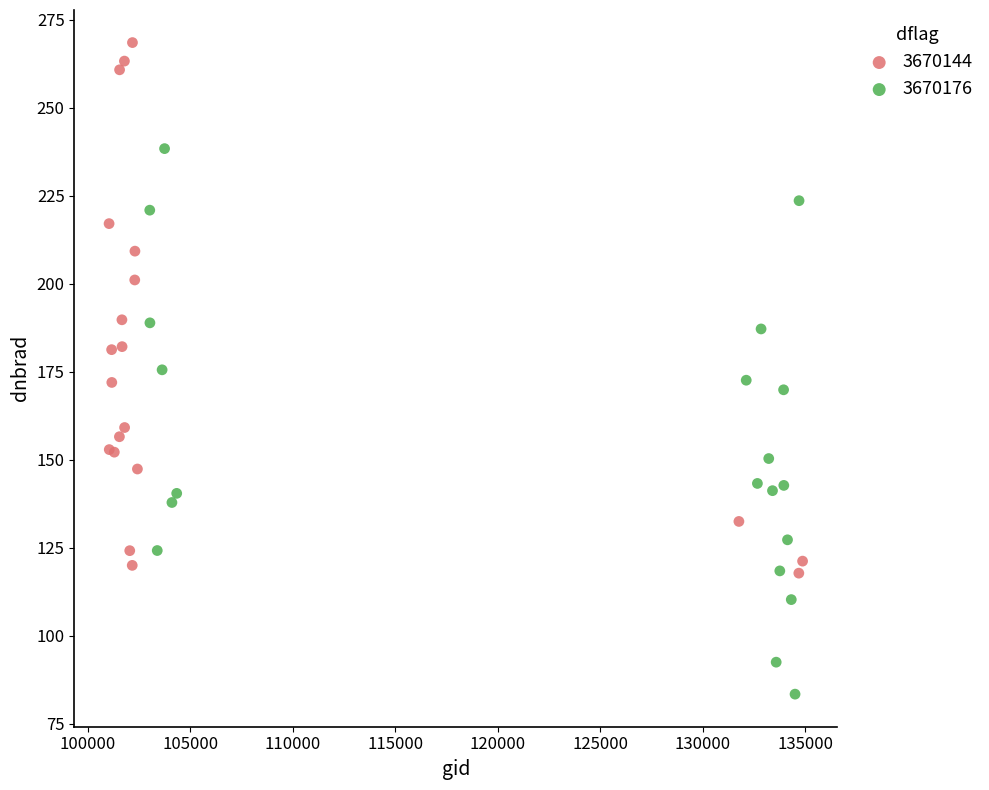

Which series has the largest Y range (max minus min)?

3670176